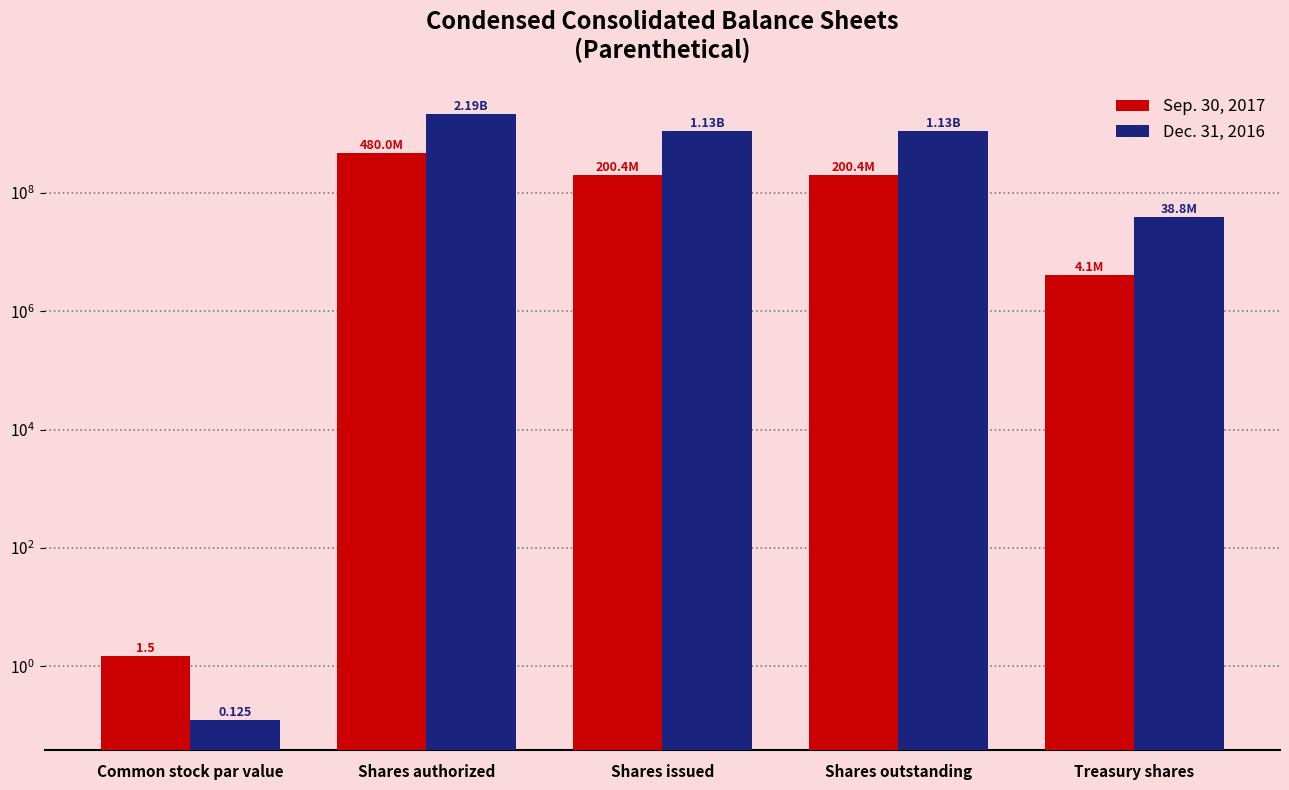

Is it true that Sep. 30, 2017 equals 123007450.1 at Shares issued?

False